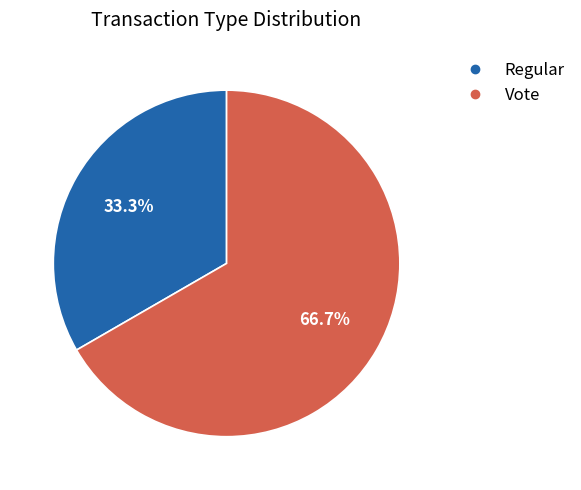

Approximately how many times larger is the value at Regular compared to Vote?

0.5